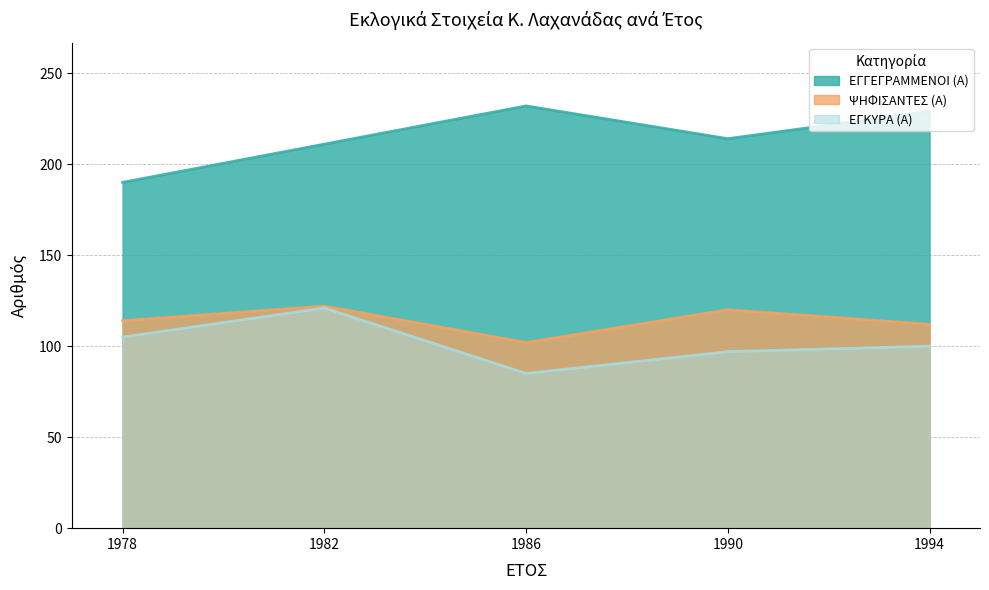

How many lines are shown in the chart?

3